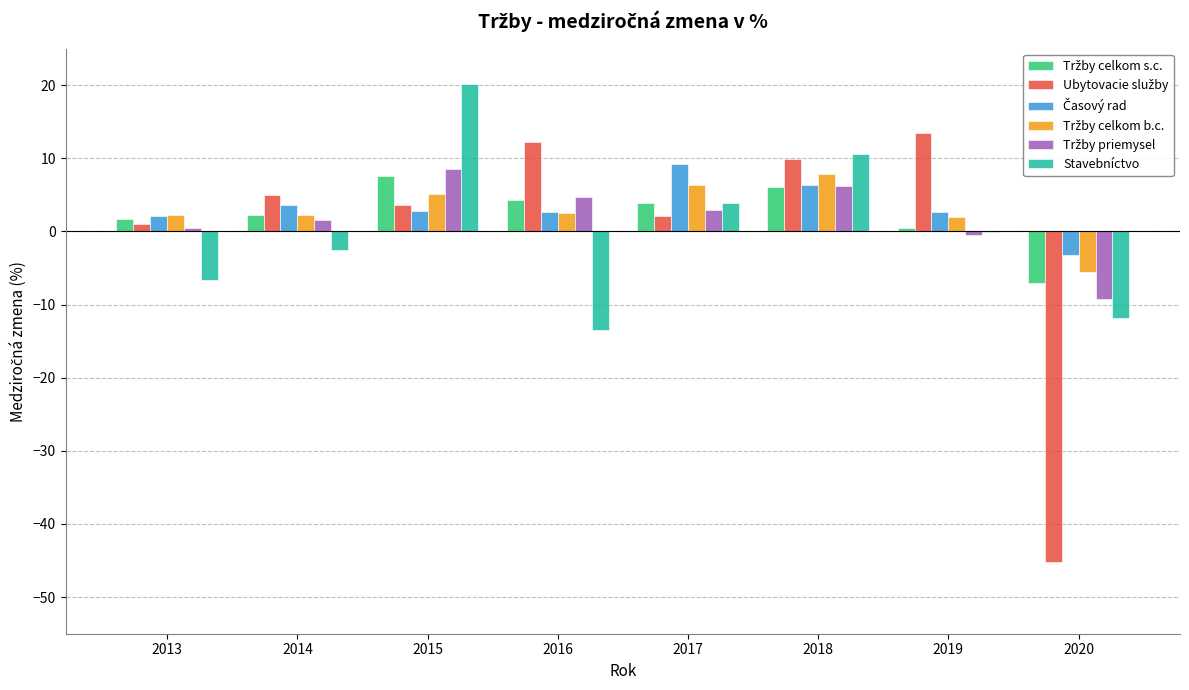

What is the total value across all series at 2016?

12.8